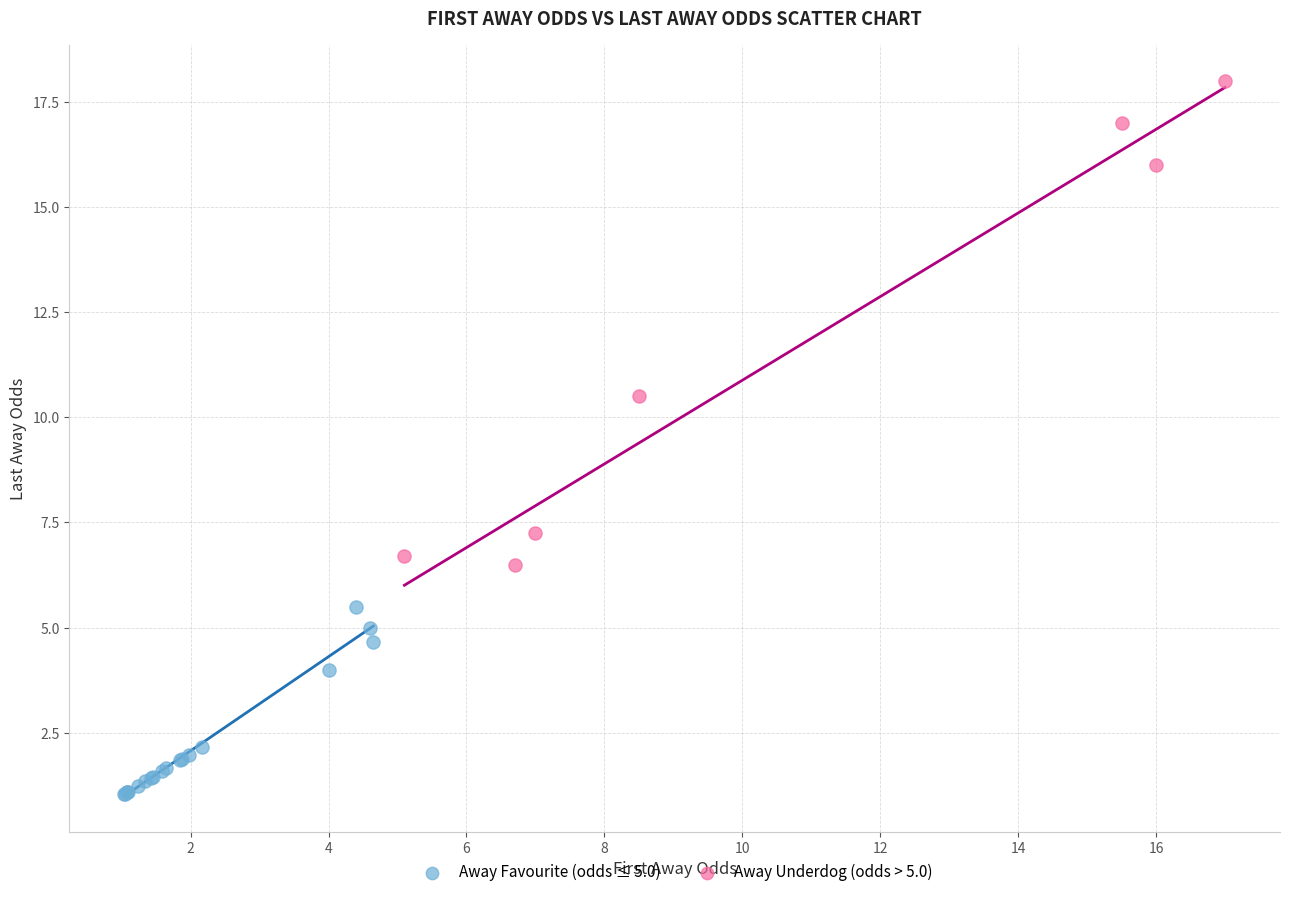

Which series has the largest Y range (max minus min)?

Away Underdog (odds > 5.0)